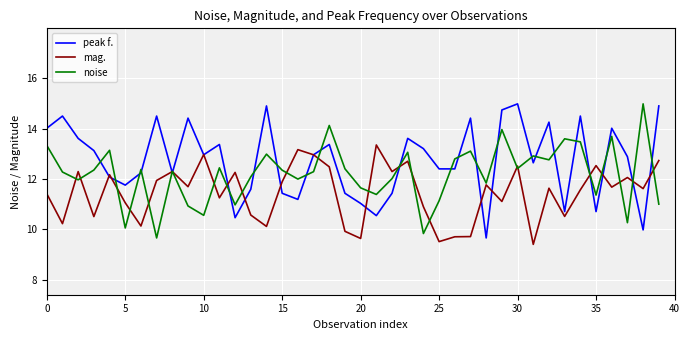

Which series has the largest total across all categories?

peak f.